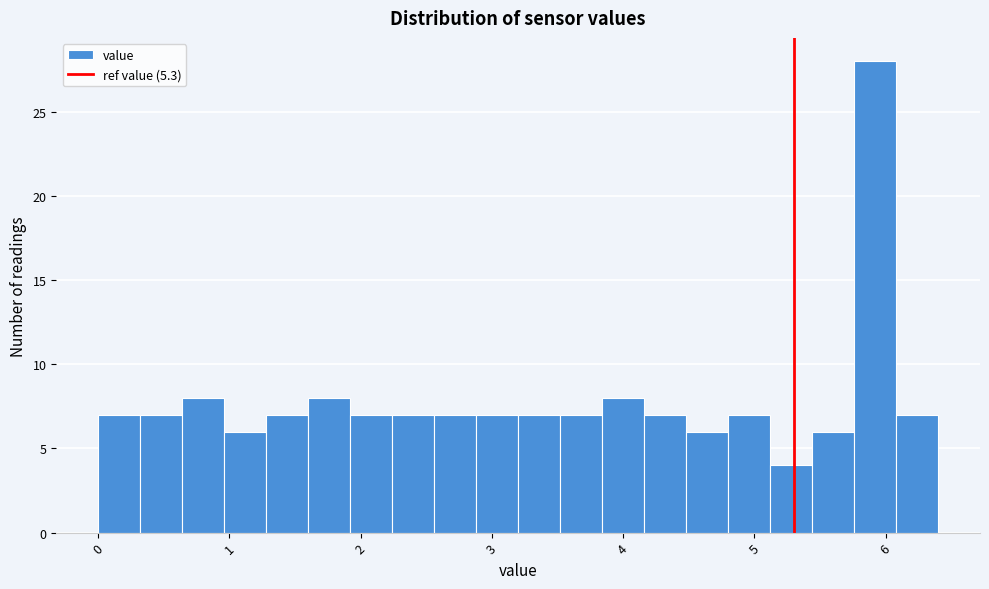

Read against the x-axis, roughly where is the centre of the tallest bar?

5.9